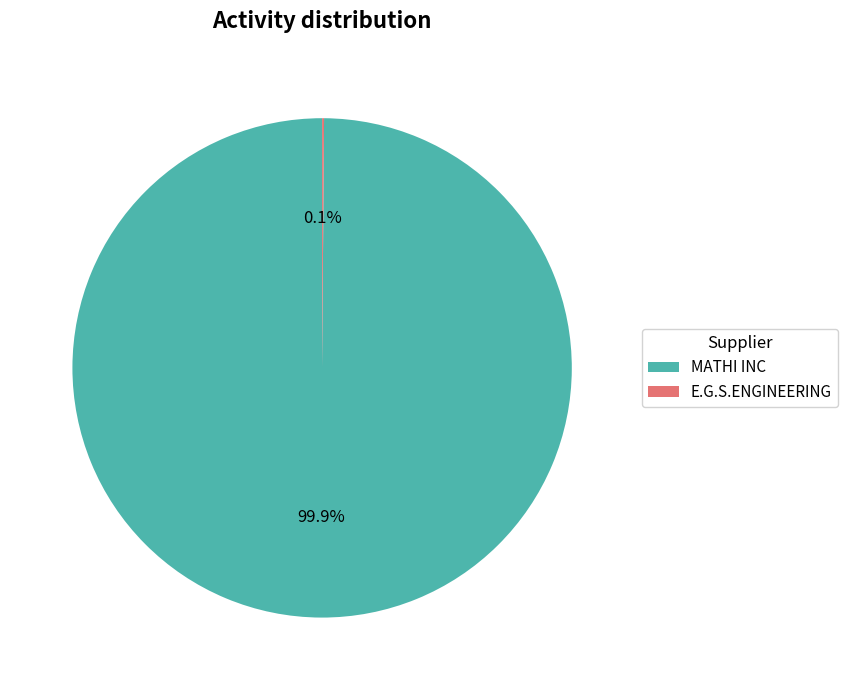

Which slice is the largest?

MATHI INC